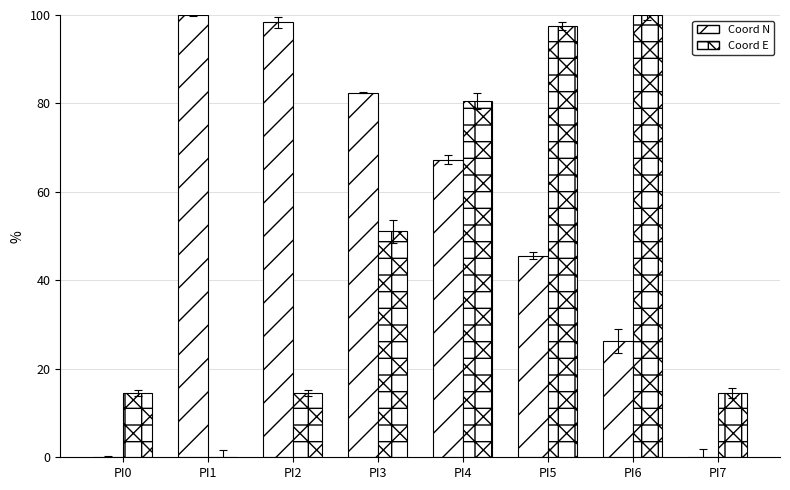

How many positive values does the Coord N series have?

6